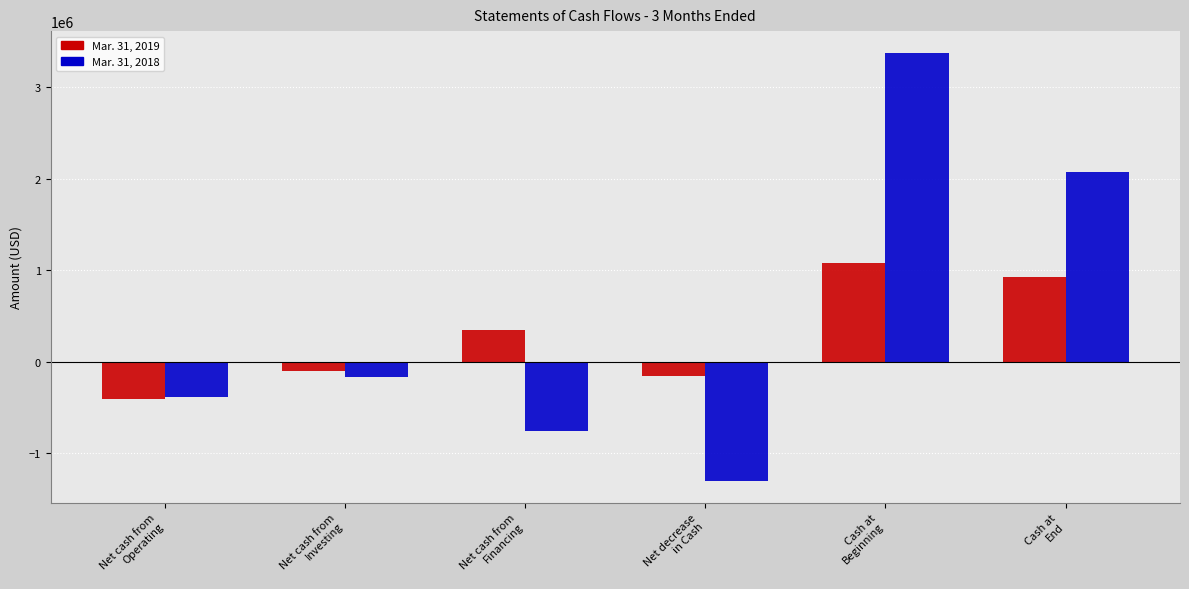

What is the lowest value of the Mar. 31, 2019 series?

-406101